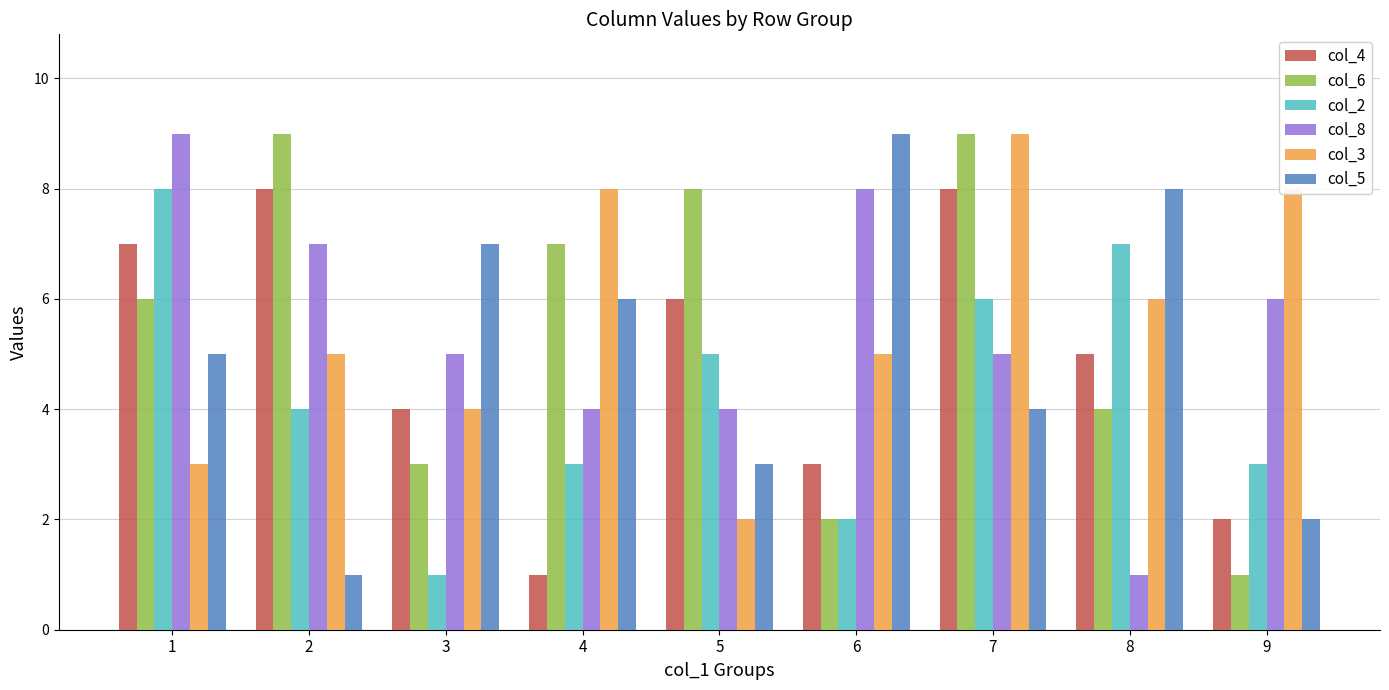

At which category is the sum across all series the highest?

7